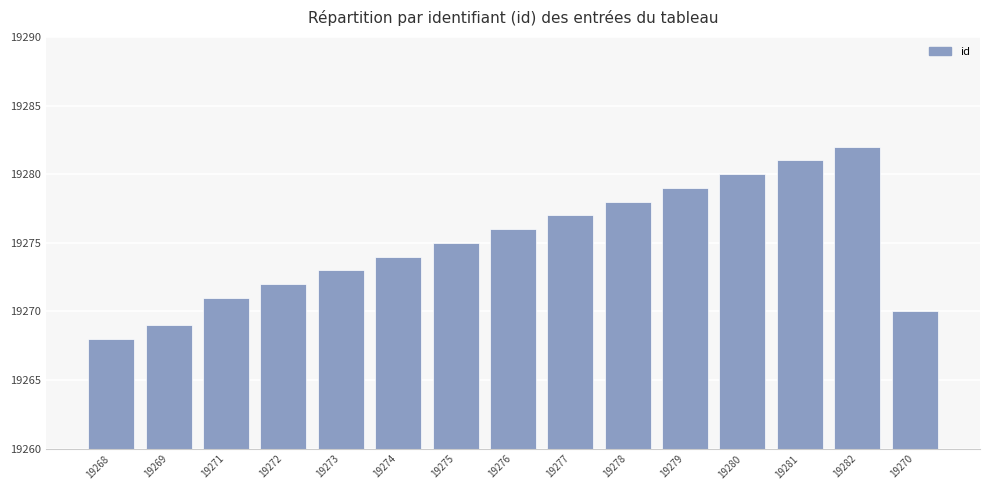

How many categories are shown in the chart?

15